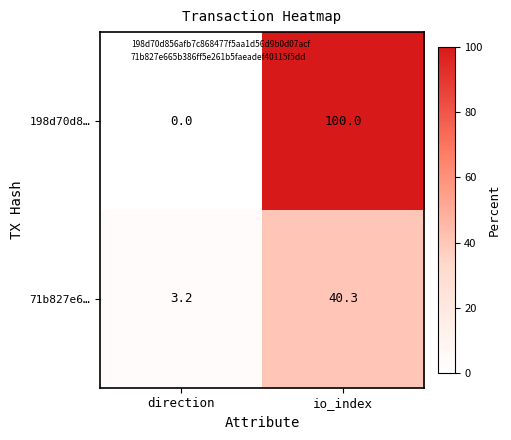

Which series has the widest spread of values?

198d70d8…